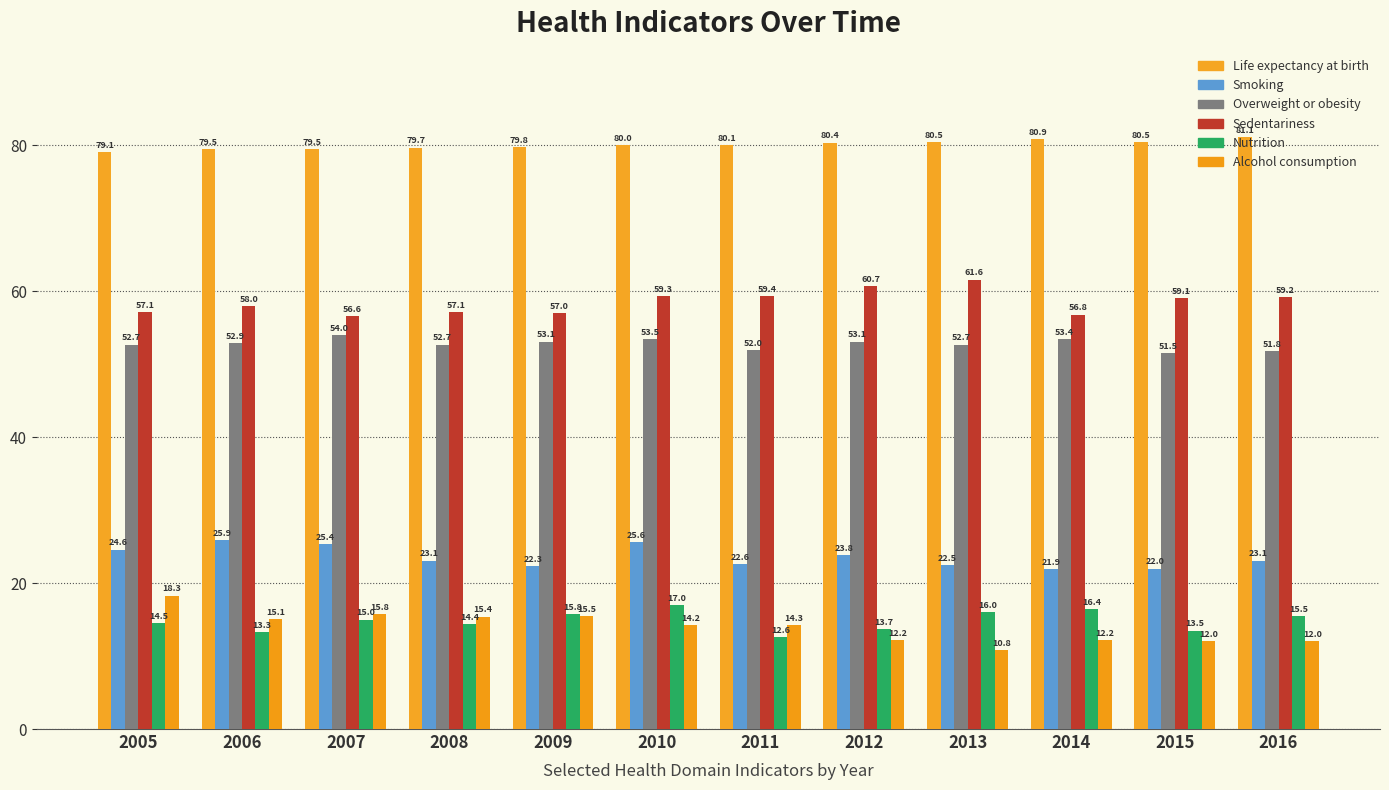

Reading left to right, list all the values displayed in this chart.

Life expectancy at birth: 2005=79.1	2006=79.5	2007=79.5	2008=79.7	2009=79.8	2010=80.0	2011=80.1	2012=80.4	2013=80.5	2014=80.9	2015=80.5	2016=81.1
Smoking: 2005=24.6	2006=25.9	2007=25.4	2008=23.1	2009=22.3	2010=25.6	2011=22.6	2012=23.8	2013=22.5	2014=21.9	2015=22.0	2016=23.1
Overweight or obesity: 2005=52.7	2006=52.9	2007=54.0	2008=52.7	2009=53.1	2010=53.5	2011=52.0	2012=53.1	2013=52.7	2014=53.4	2015=51.5	2016=51.8
Sedentariness: 2005=57.1	2006=58.0	2007=56.6	2008=57.1	2009=57.0	2010=59.3	2011=59.4	2012=60.7	2013=61.6	2014=56.8	2015=59.1	2016=59.2
Nutrition: 2005=14.5	2006=13.3	2007=15.0	2008=14.4	2009=15.8	2010=17.0	2011=12.6	2012=13.7	2013=16.0	2014=16.4	2015=13.5	2016=15.5
Alcohol consumption: 2005=18.3	2006=15.1	2007=15.8	2008=15.4	2009=15.5	2010=14.2	2011=14.3	2012=12.2	2013=10.8	2014=12.2	2015=12.0	2016=12.0